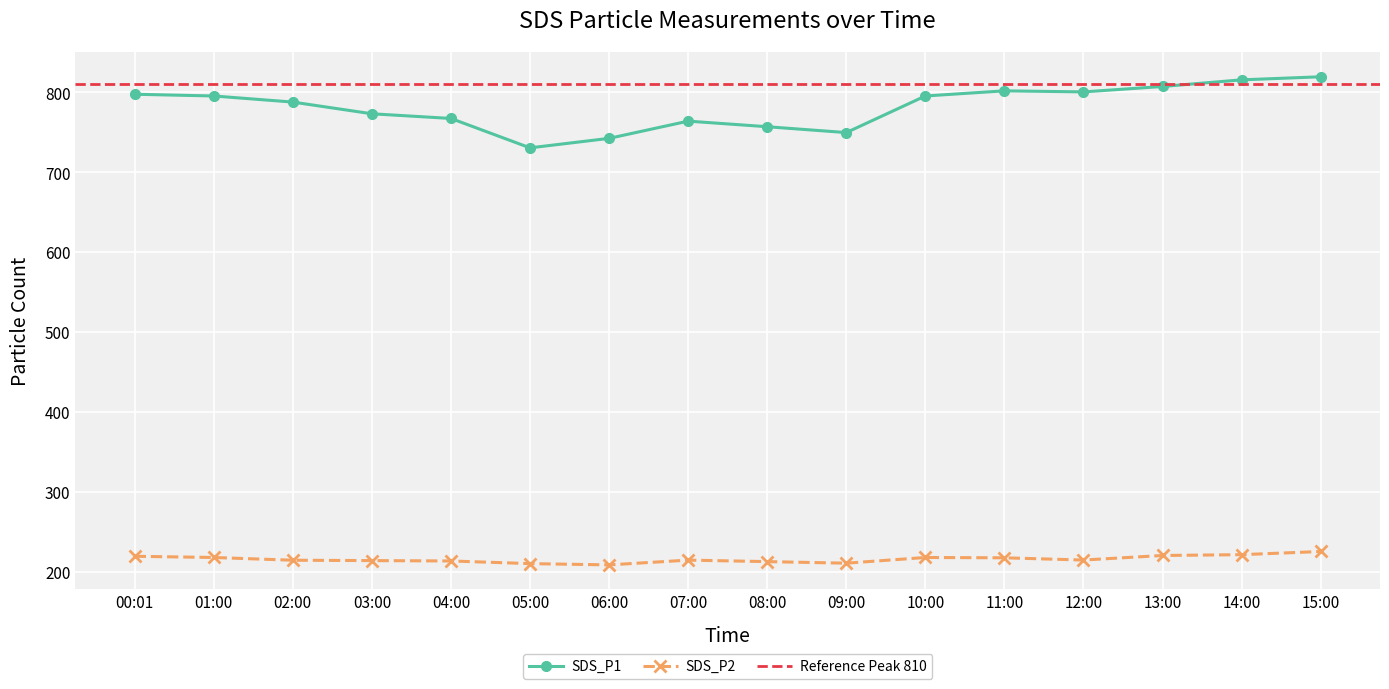

Is the value of SDS_P1 at 15:00 greater than the value of SDS_P2 at 01:00?

Yes